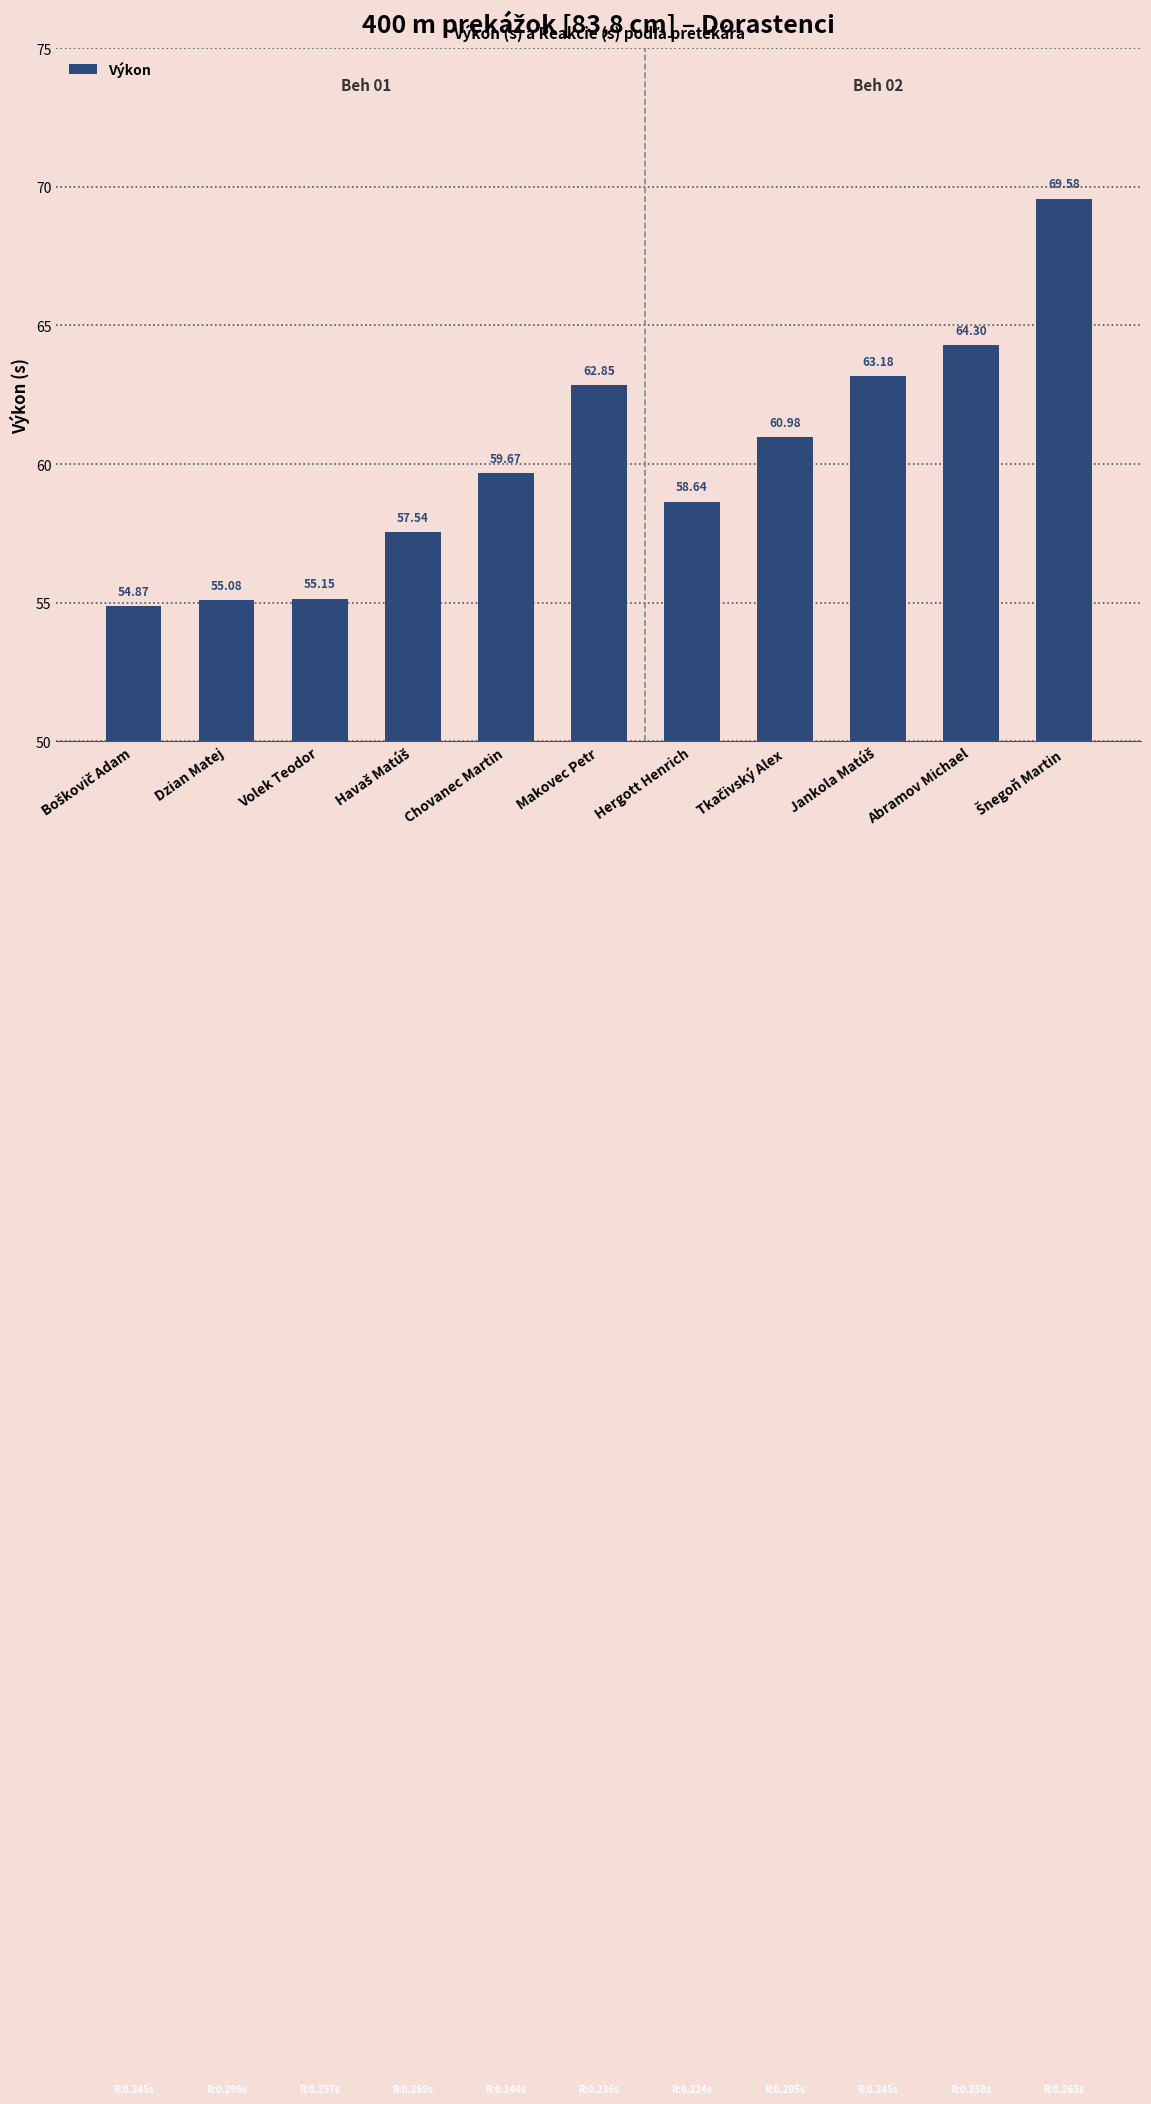

What is the value of the 6th bar from the left?

62.9